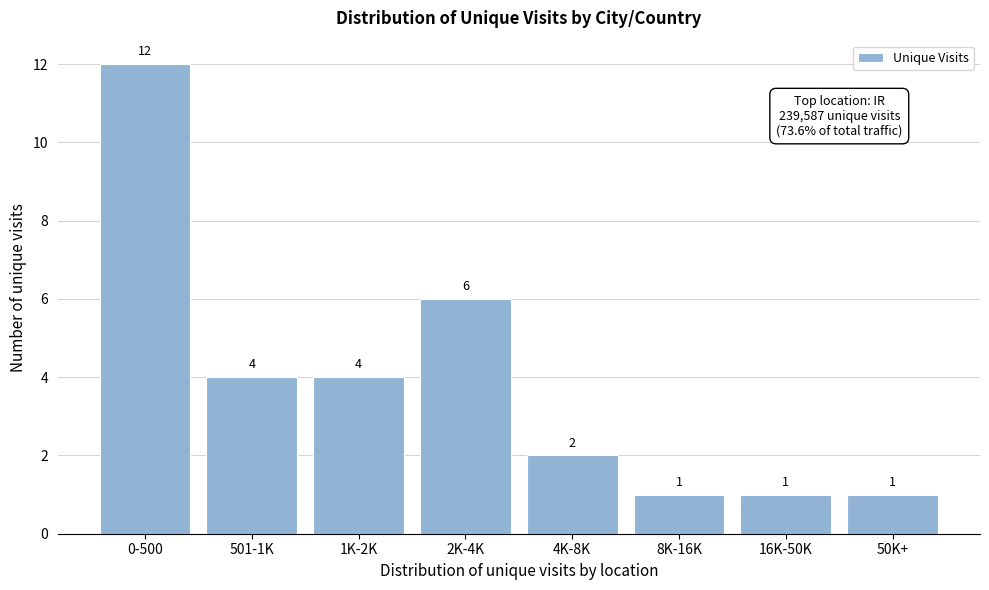

Reading right to left, extract all data points from this chart.

50K+=1	16K-50K=1	8K-16K=1	4K-8K=2	2K-4K=6	1K-2K=4	501-1K=4	0-500=12